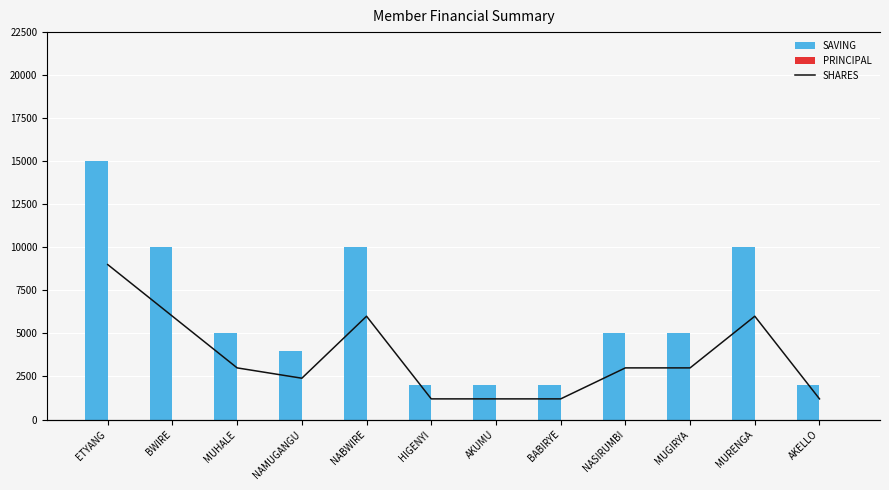

What is the difference between the second highest and minimum values in the SHARES series?

8000